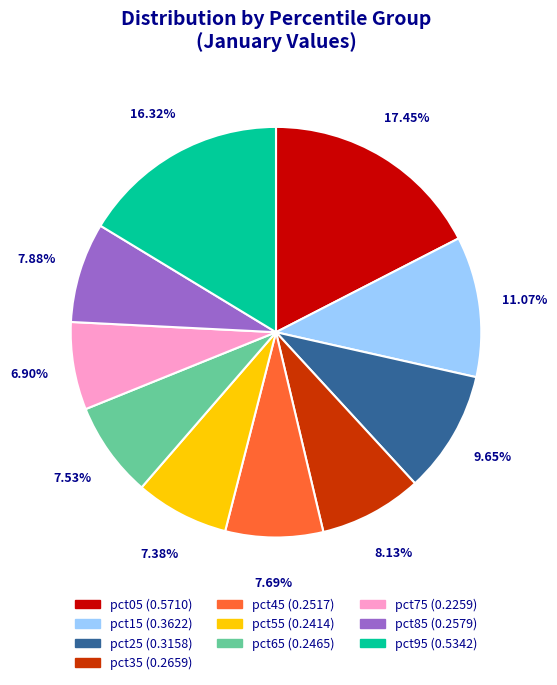

What percentage is the pct35 slice, to the nearest percent?

8%